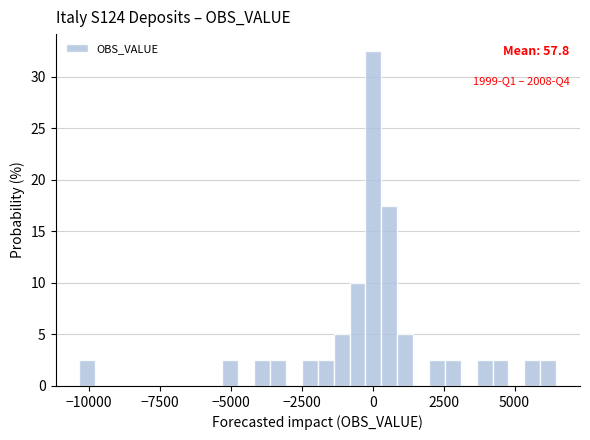

Around what value on the x-axis is the tallest bar? Give the approximate position of its centre, as read against the axis.

0